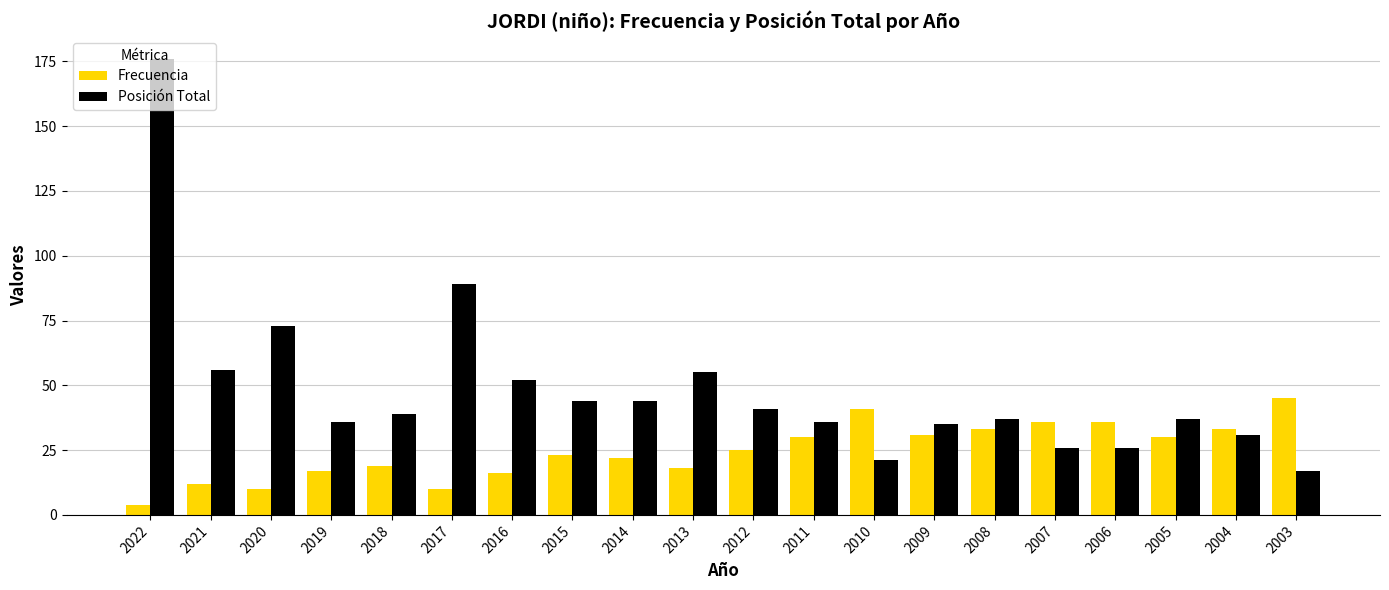

At which label does Frecuencia reach its minimum?

2022